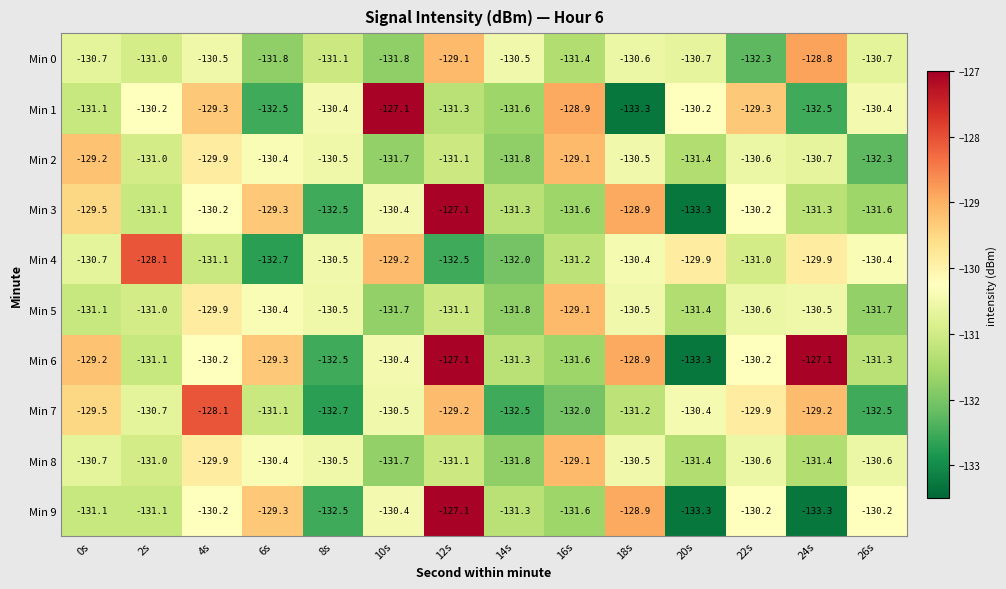

Where does the Min 6 series first go above -130?

0s